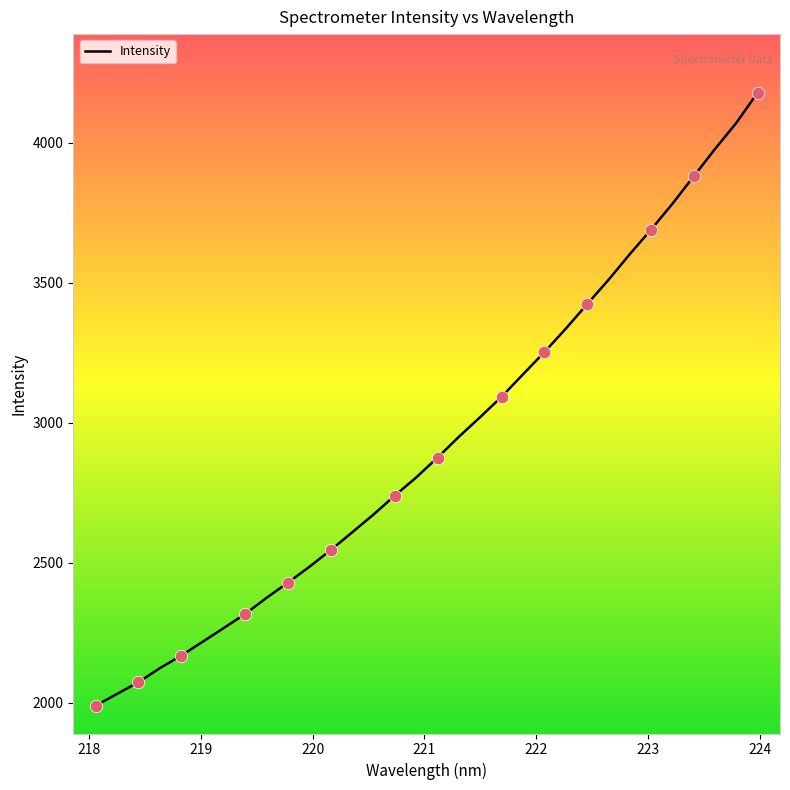

What is the greatest value displayed?

4178.9